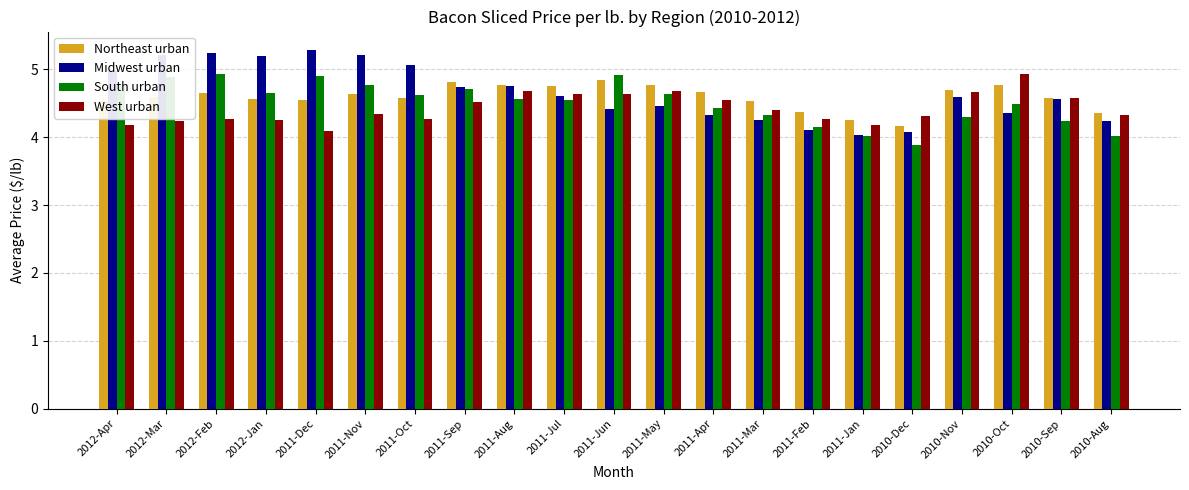

What is the label of the 12th bar from the left?

2011-May